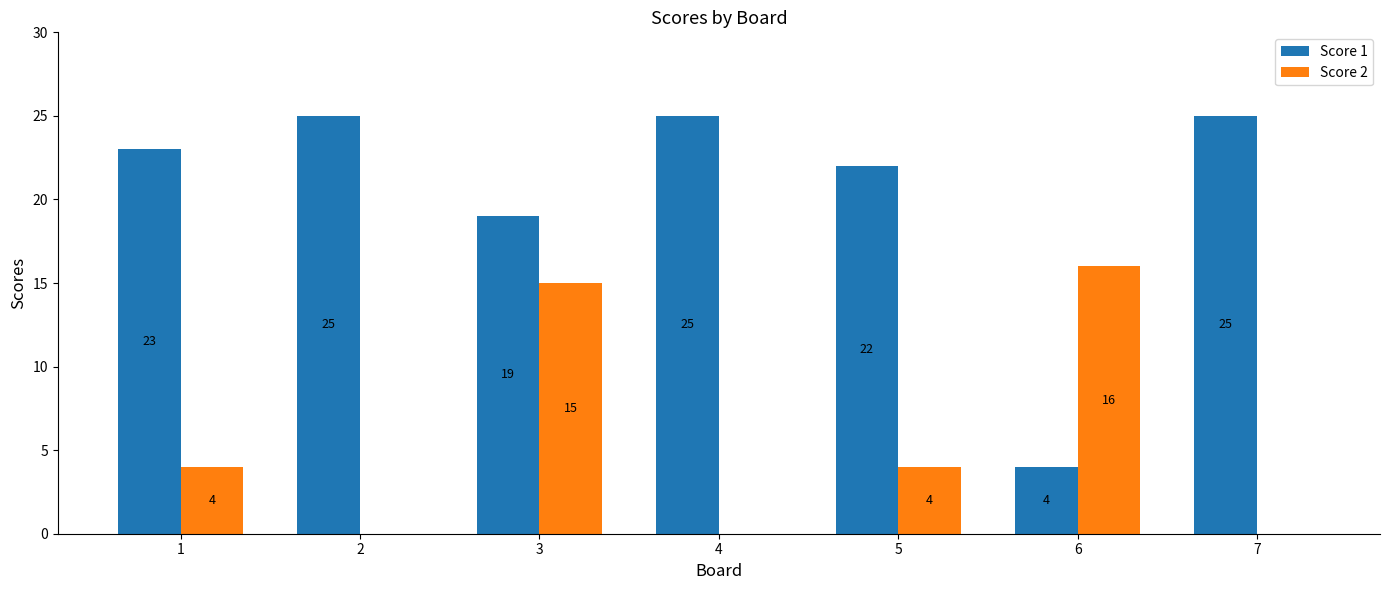

Reading right to left, what are all the values shown in this chart?

Score 1: 25	4	22	25	19	25	23
Score 2: 0	16	4	0	15	0	4